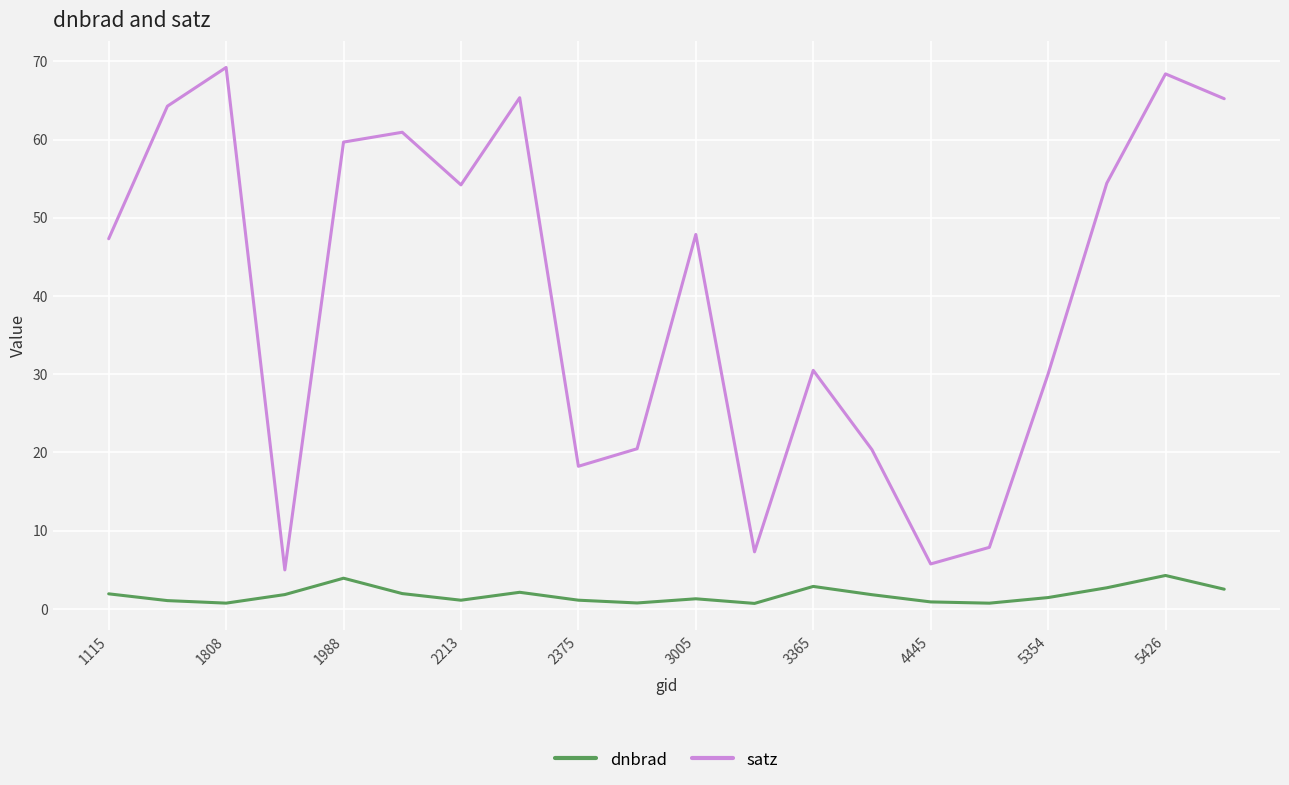

What is the difference between the maximum and minimum values in the satz series?

64.2